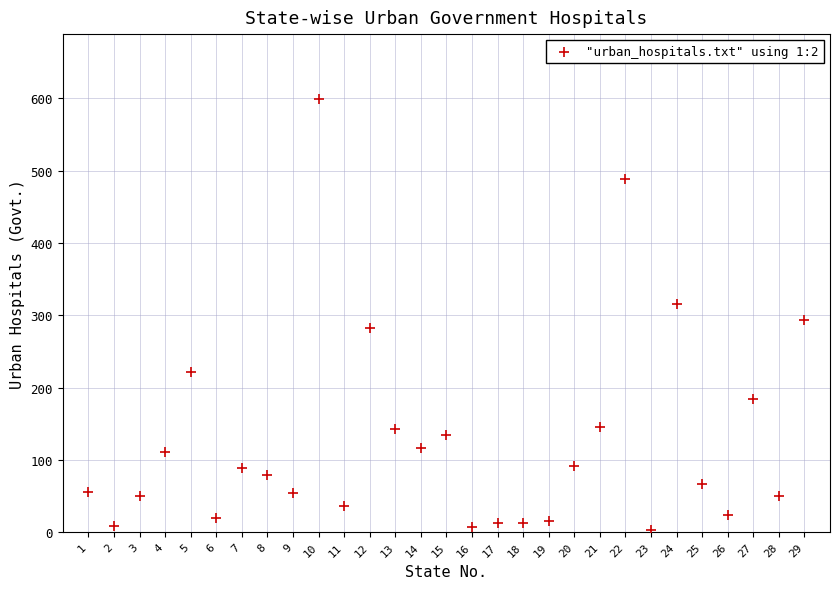

What Y value in the scatter plot is closest to 301?

294